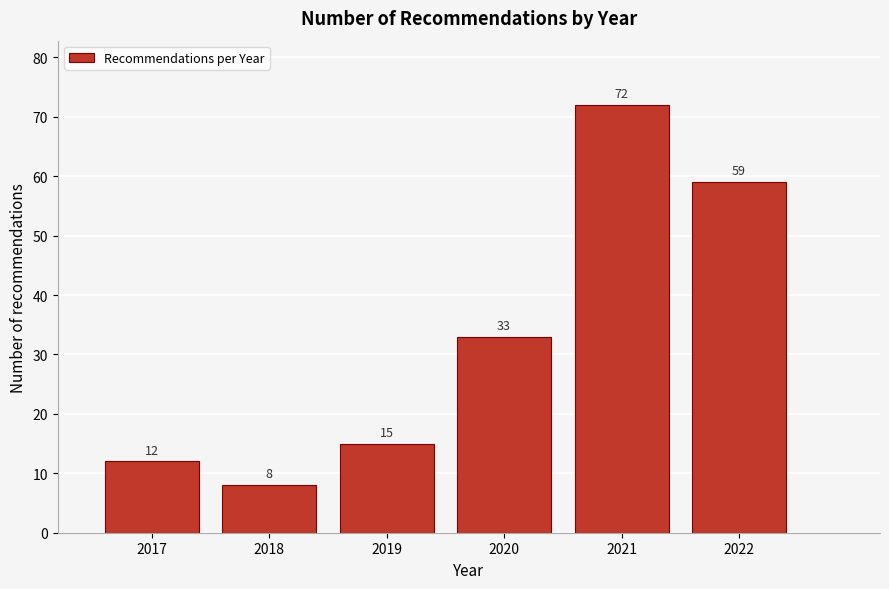

Reading left to right, what are all the values shown in this chart?

2017=12	2018=8	2019=15	2020=33	2021=72	2022=59